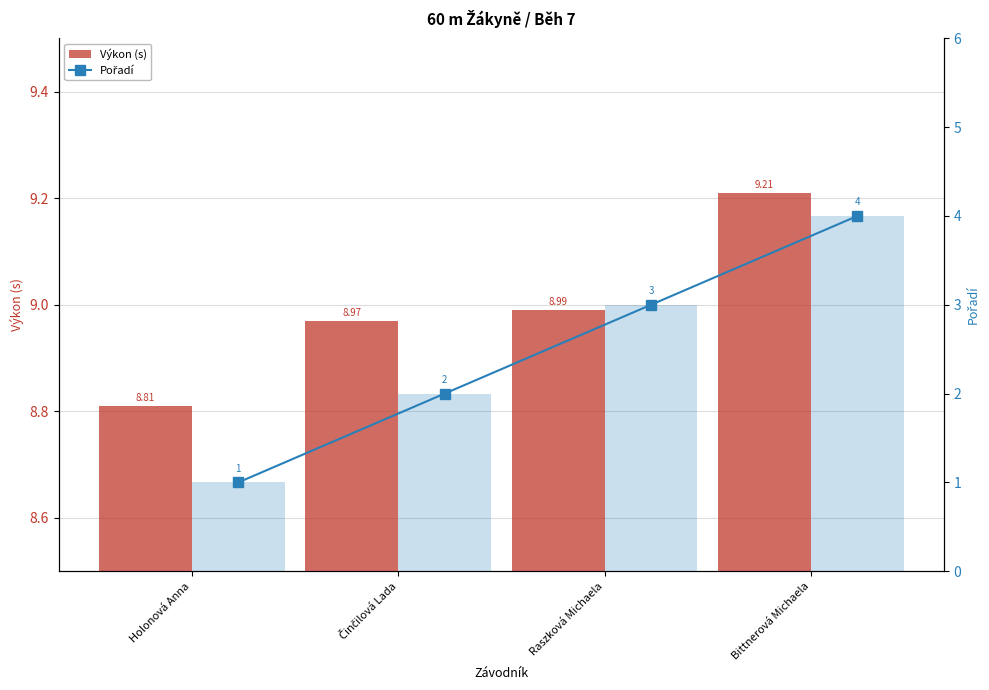

What is the difference between the maximum and minimum values in the Výkon (s) series?

0.4